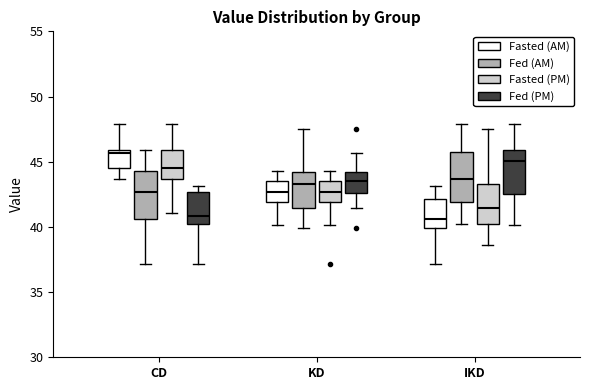

Reading left to right, read every box against the y-axis: the position of its median line, the range the box covers, and the ends of its whiskers. The values are not printed on the chart, so give them approximately, as read against the axis.

CD (Fasted (AM)): median 45.5, box 44.5 to 46.0, whiskers 43.5 to 48.0
CD (Fed (AM)): median 42.5, box 40.5 to 44.5, whiskers 37.0 to 46.0
CD (Fasted (PM)): median 44.5, box 43.5 to 46.0, whiskers 41.0 to 48.0
CD (Fed (PM)): median 41.0, box 40.0 to 42.5, whiskers 37.0 to 43.0
KD (Fasted (AM)): median 42.5, box 42.0 to 43.5, whiskers 40.0 to 44.5
KD (Fed (AM)): median 43.5, box 41.5 to 44.0, whiskers 40.0 to 47.5
KD (Fasted (PM)): median 42.5, box 42.0 to 43.5, whiskers 40.0 to 44.5
KD (Fed (PM)): median 43.5, box 42.5 to 44.0, whiskers 41.5 to 45.5
IKD (Fasted (AM)): median 40.5, box 40.0 to 42.0, whiskers 37.0 to 43.0
IKD (Fed (AM)): median 43.5, box 42.0 to 45.5, whiskers 40.0 to 48.0
IKD (Fasted (PM)): median 41.5, box 40.0 to 43.5, whiskers 38.5 to 47.5
IKD (Fed (PM)): median 45.0, box 42.5 to 46.0, whiskers 40.0 to 48.0